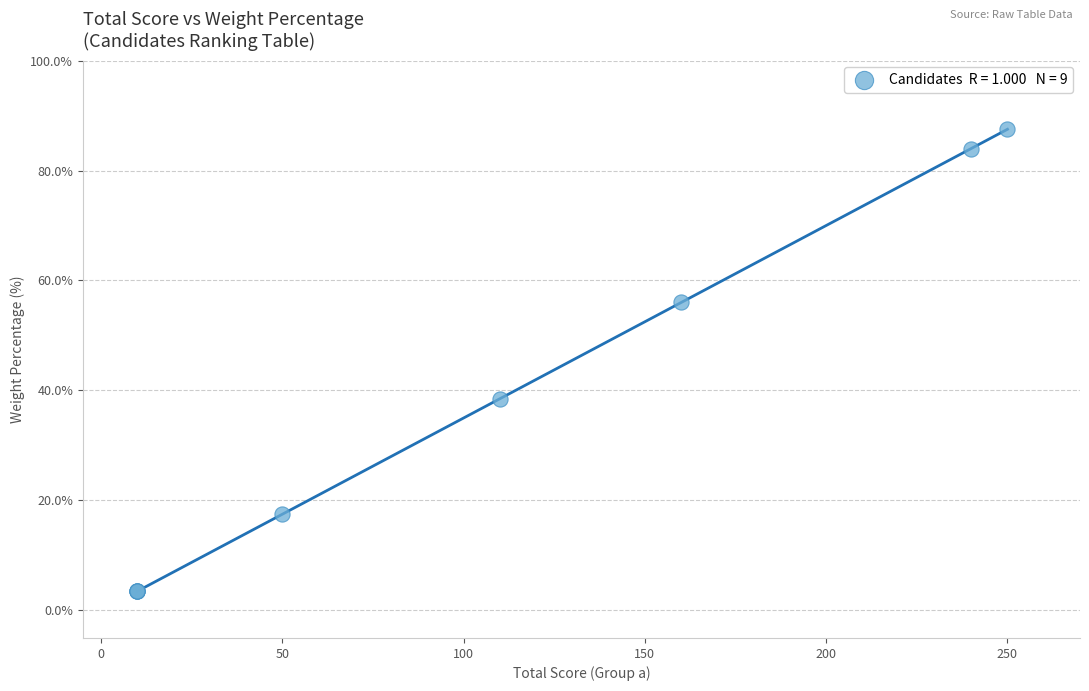

What Y value in the scatter plot is closest to 45?

38.5